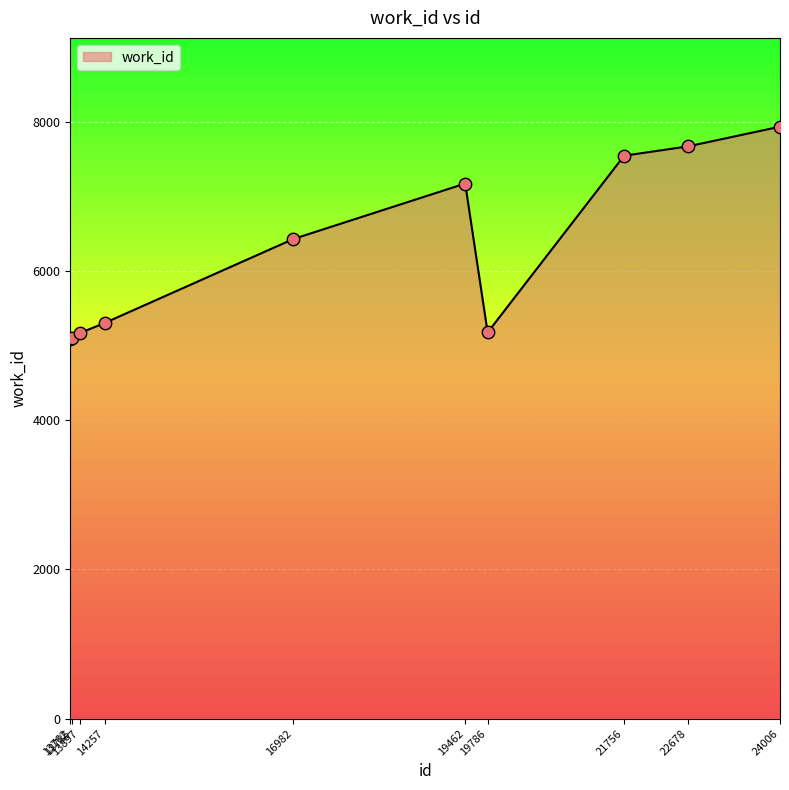

Approximately how many times larger is the value at 19786 compared to 13785?

1.0